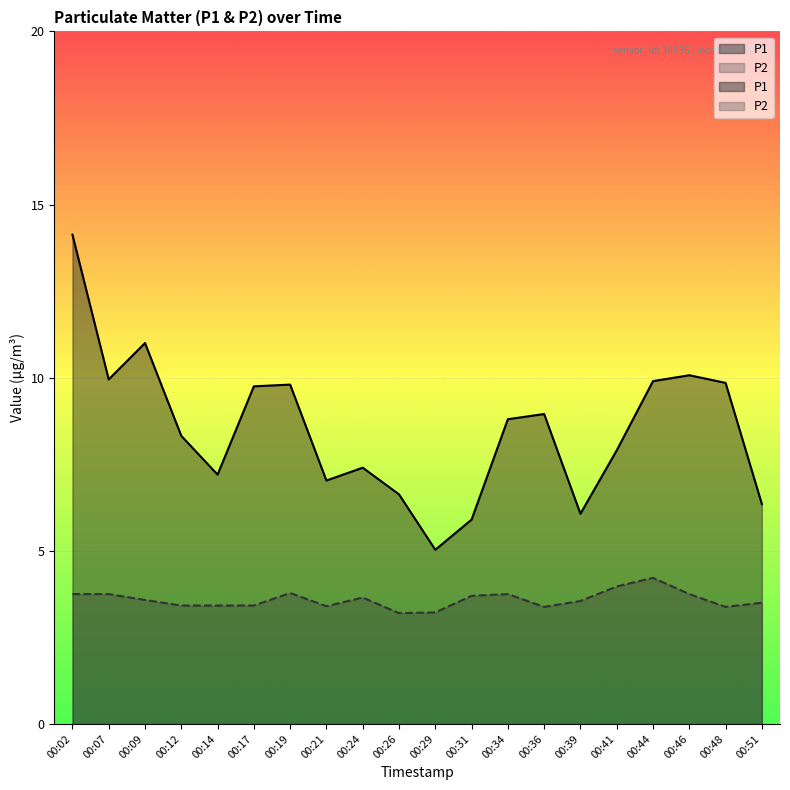

Which series has the widest spread of values?

P1